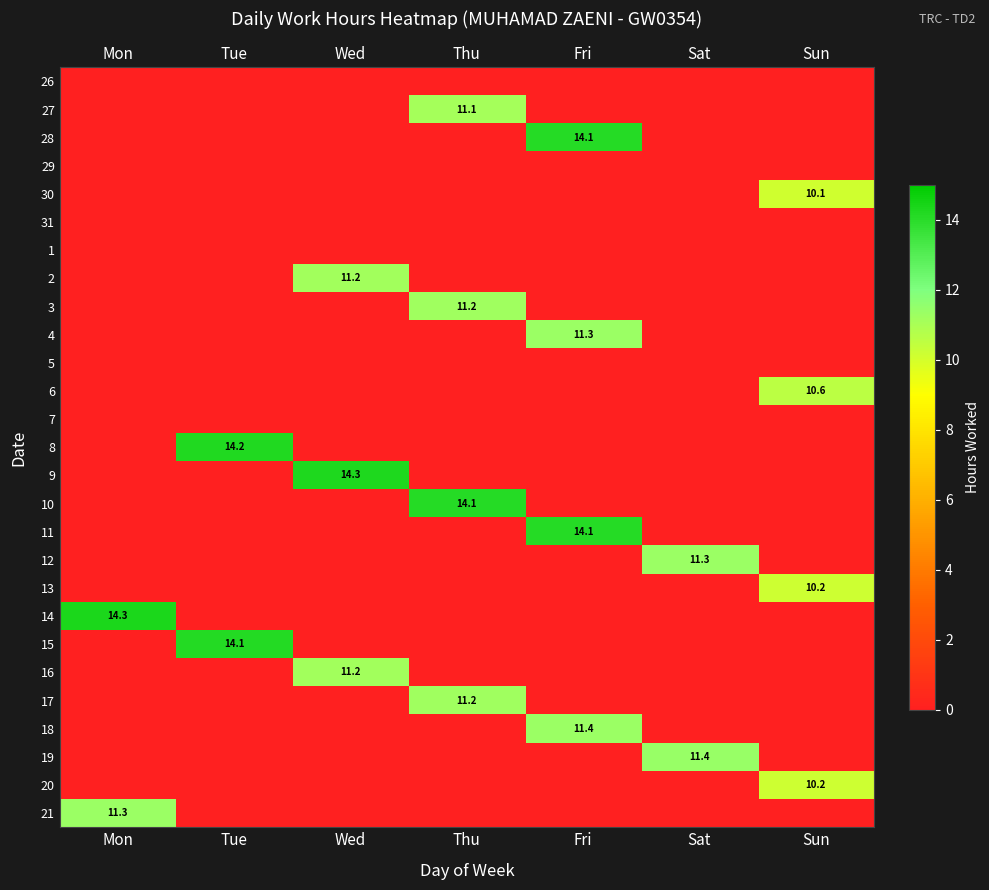

True or false: 14 has a value of 14.3 at Mon.

True